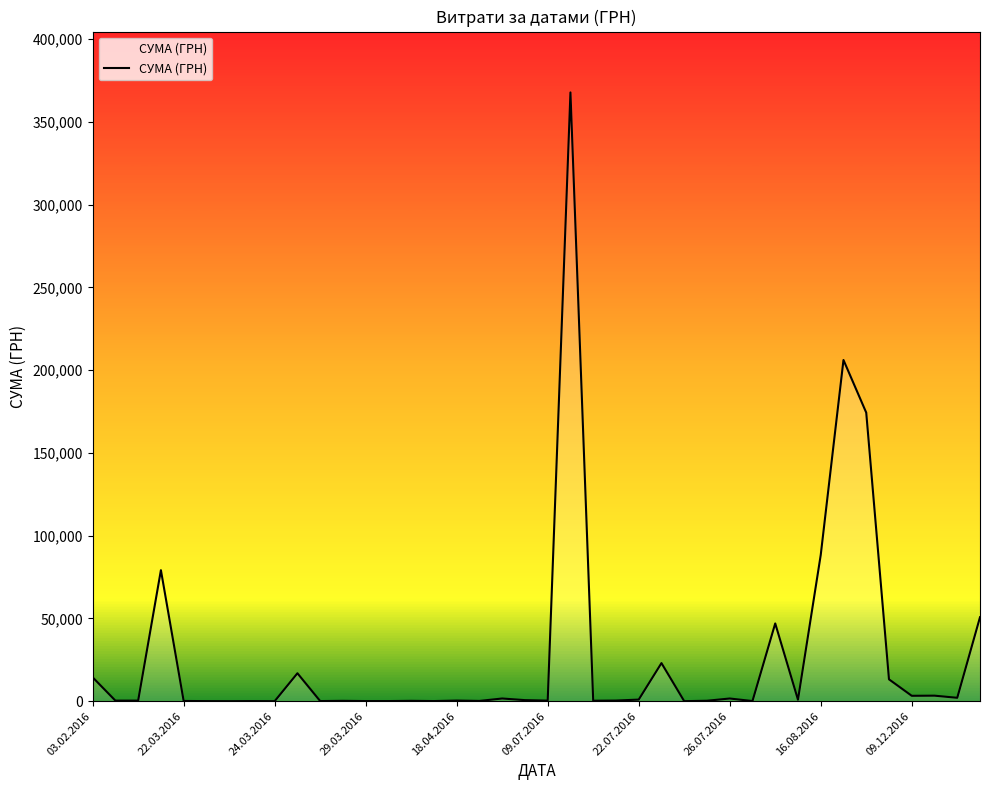

What is the greatest value displayed?

367851.7